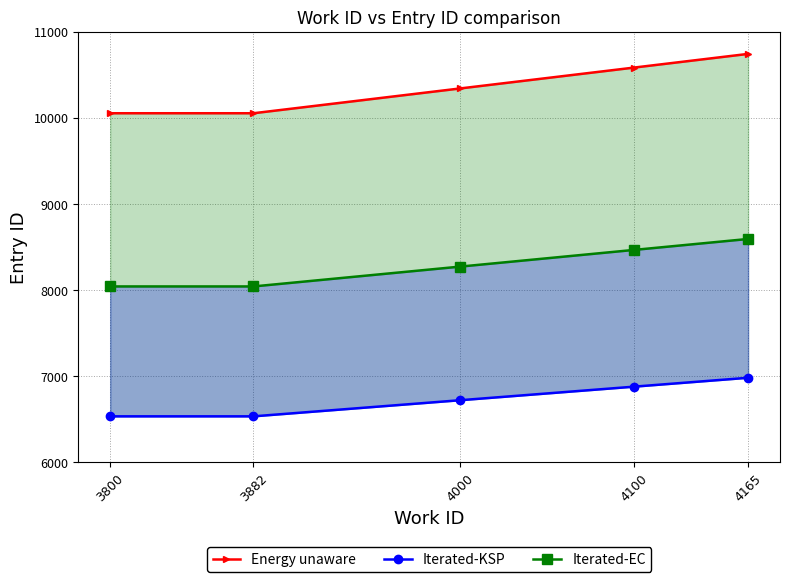

Which category has the highest value across all series?

4165